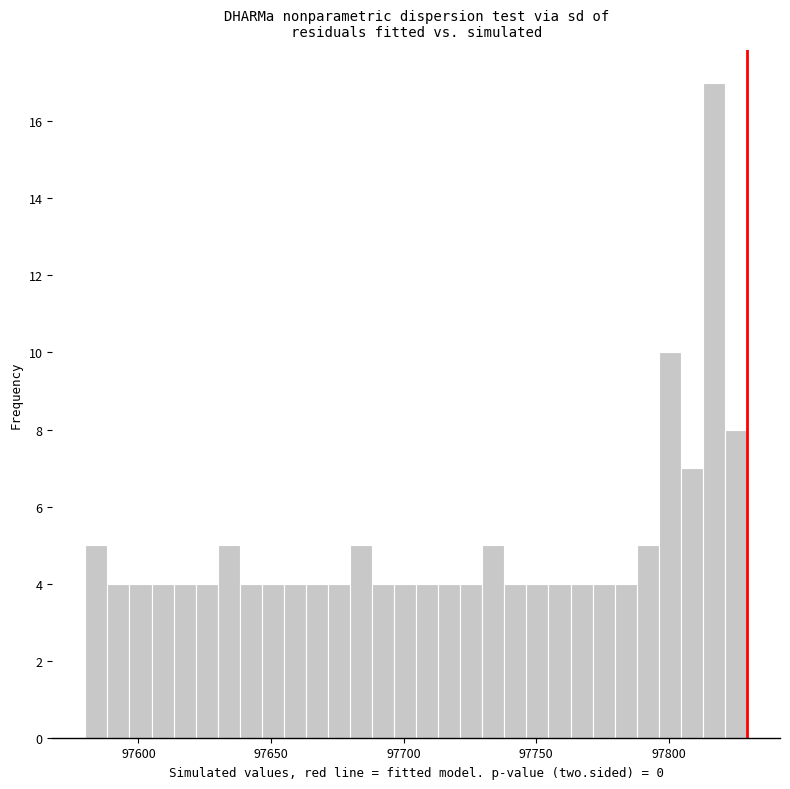

Around what value on the x-axis is the tallest bar? Give the approximate position of its centre, as read against the axis.

97815